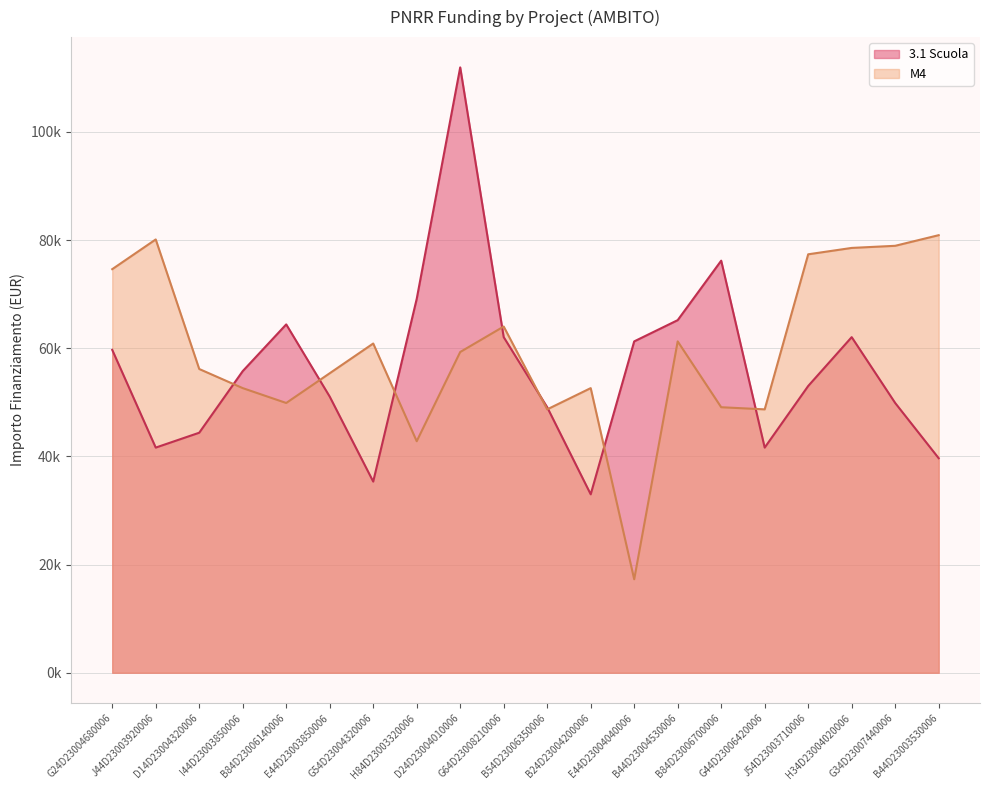

How many times do 3.1 Scuola and M4 cross each other?

8